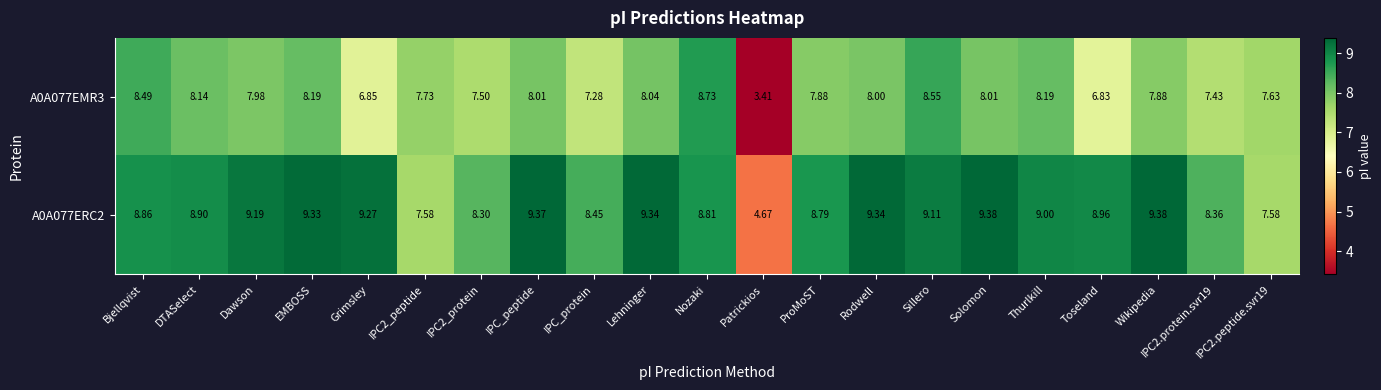

At which category is the sum across all series the highest?

Sillero